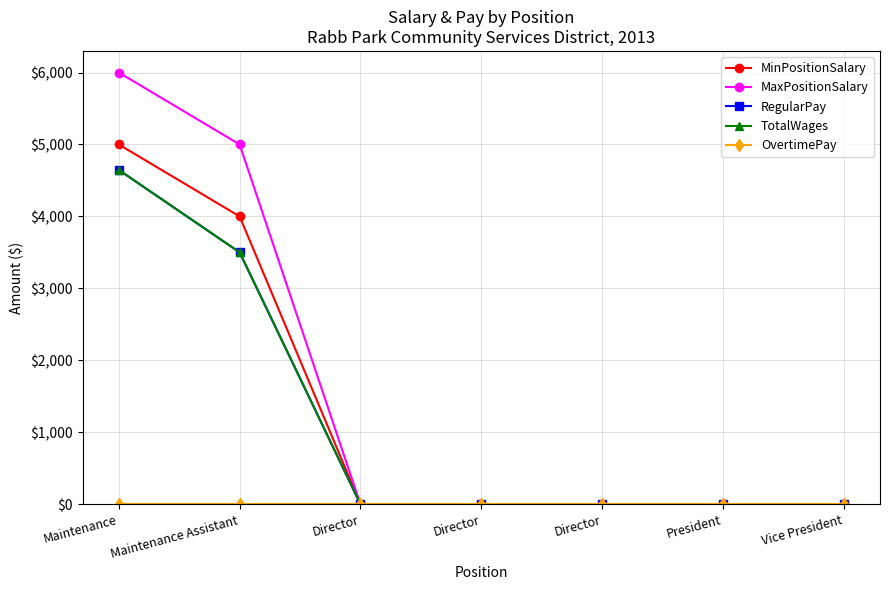

Rank the series at Maintenance from lowest to highest value.

OvertimePay, RegularPay, TotalWages, MinPositionSalary, MaxPositionSalary